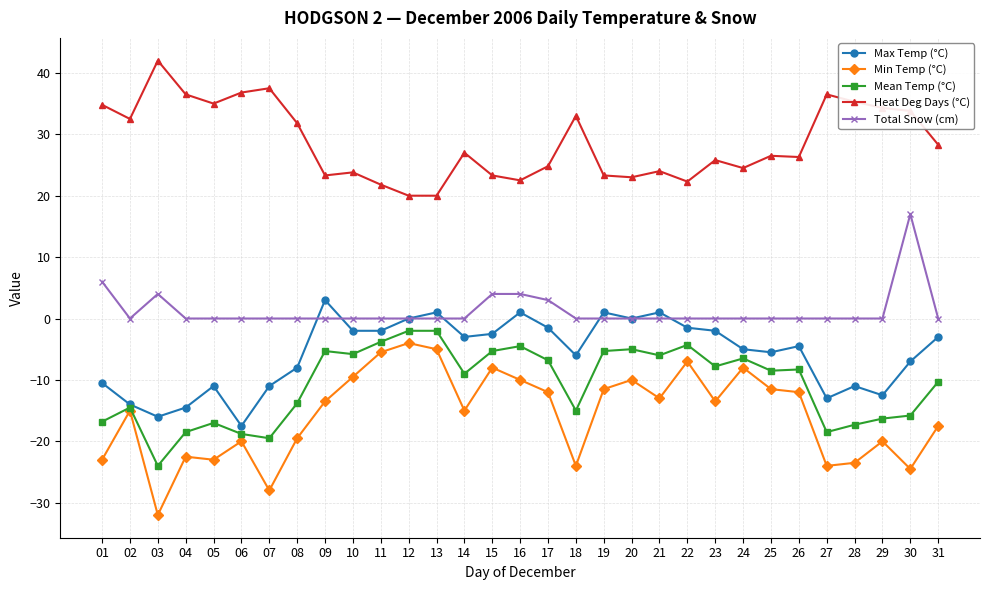

True or false: Min Temp (°C) has more than 2 interior local peaks.

True